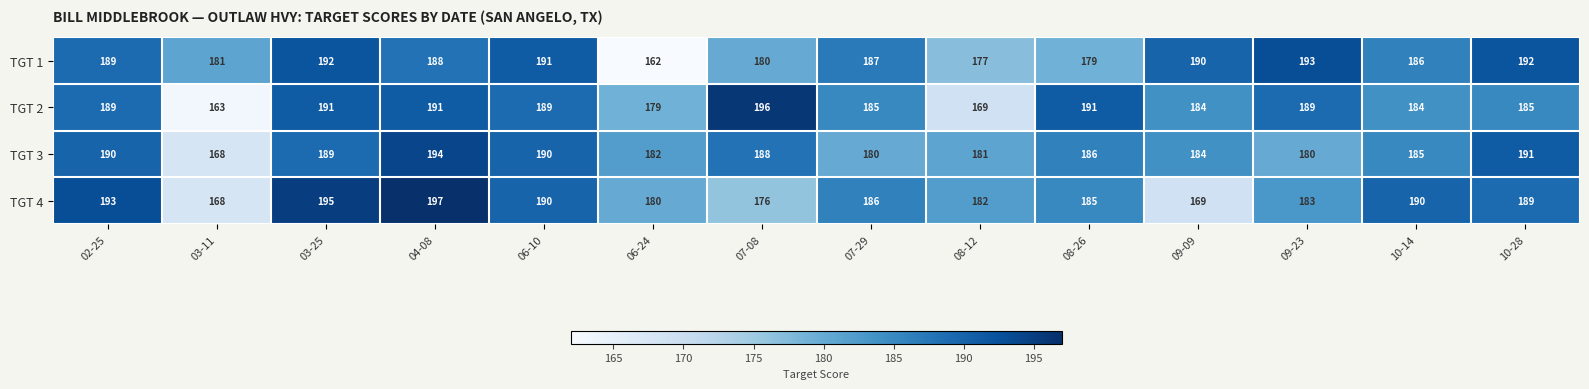

Count the number of categories in the chart.

14